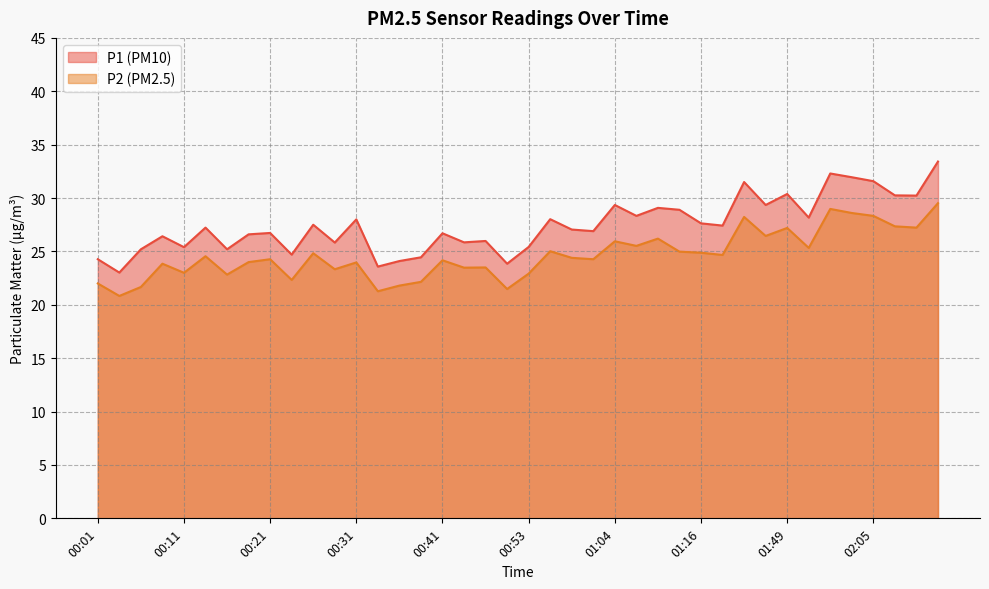

Which has a higher value, 01:04 or 02:05?

02:05